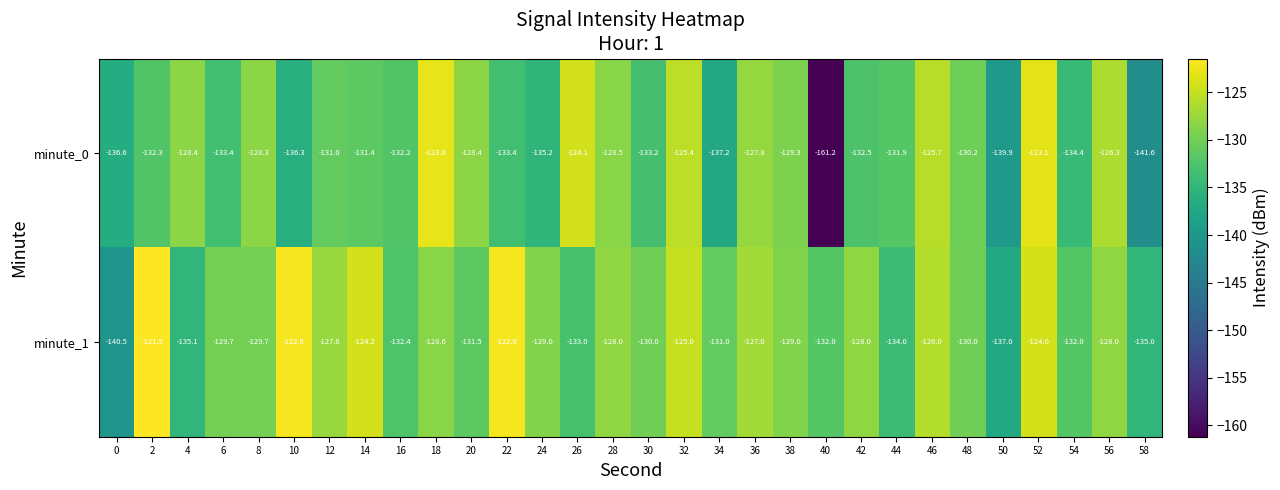

Read the minute_0 value at 36.

-127.8